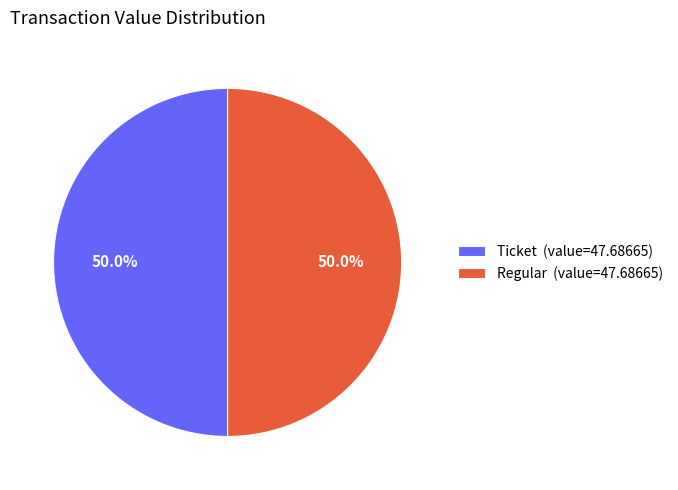

Approximately how many times larger is the value at Regular (value=47.68665) compared to Ticket (value=47.68665)?

1.0